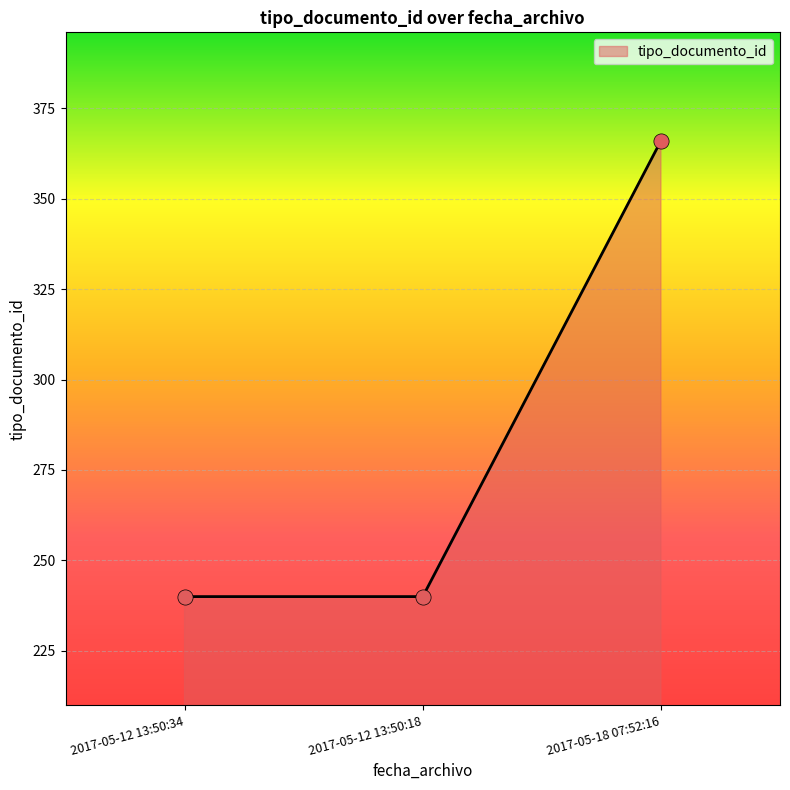

Approximately how many times larger is the value at 2017-05-12 13:50:34 compared to 2017-05-12 13:50:18?

1.0